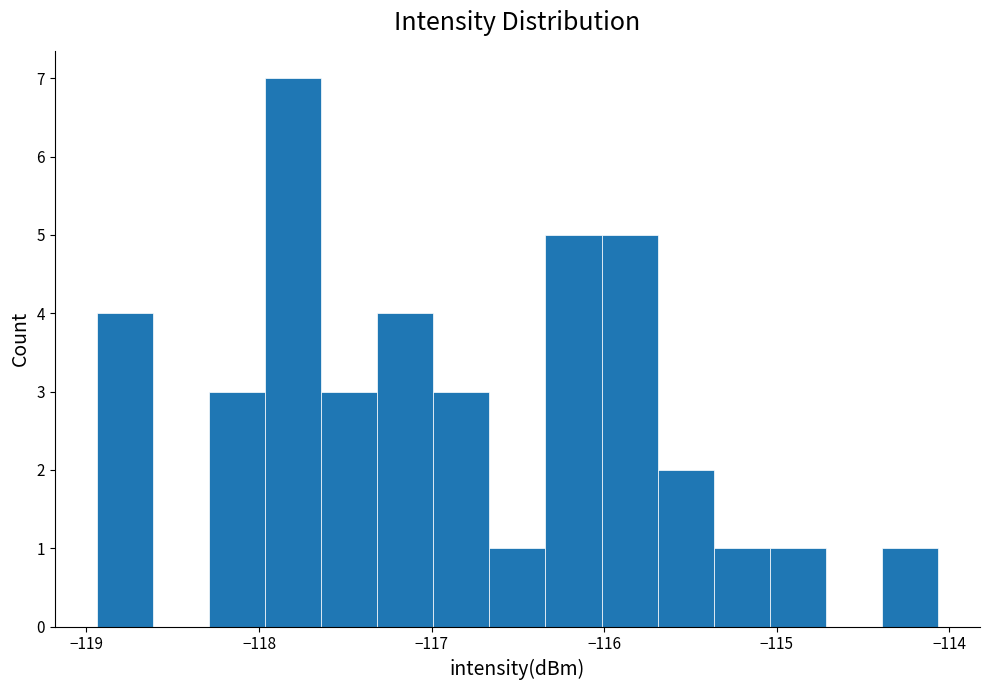

Read against the x-axis, roughly where is the centre of the tallest bar?

-117.8